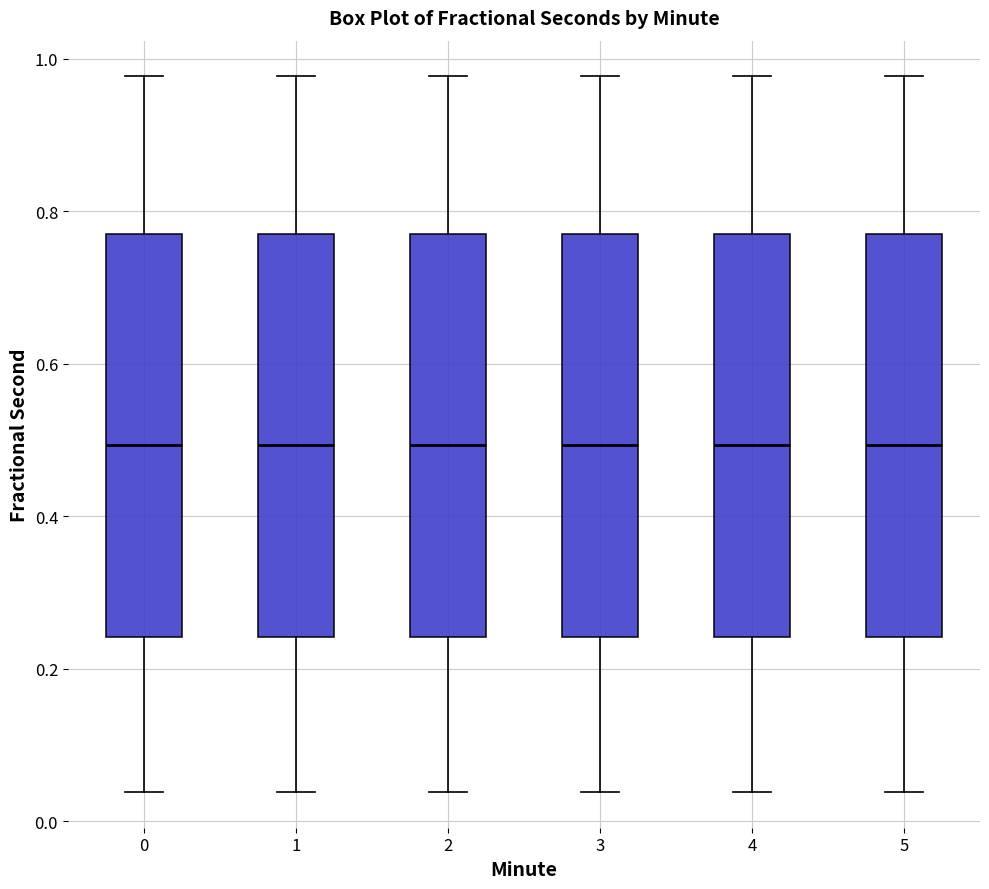

Where does the lower whisker of the box at x = 1 end on the y-axis? The values are not printed on the chart, so give them approximately, as read against the axis.

0.04